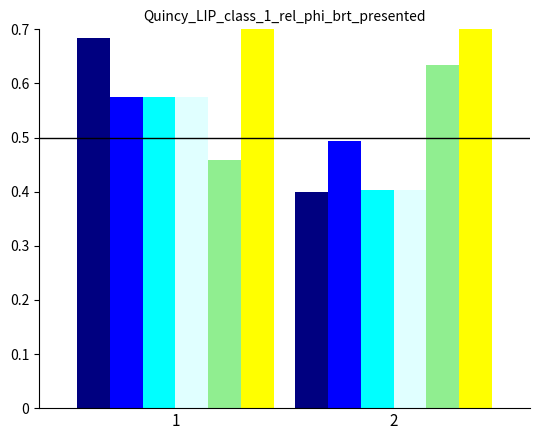

What is the greatest value displayed?

1.0